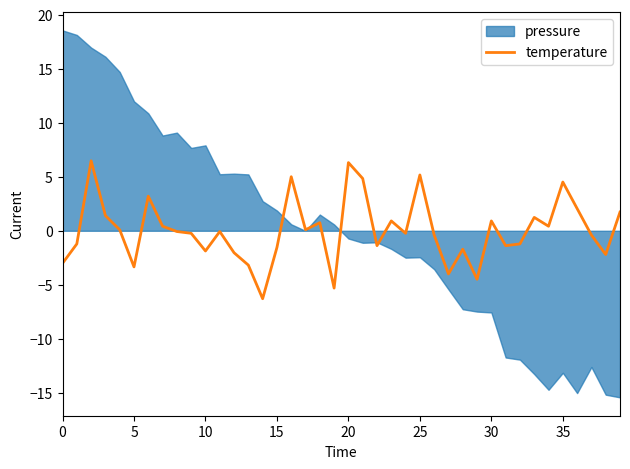

Between 38 and 28, which is larger?

28